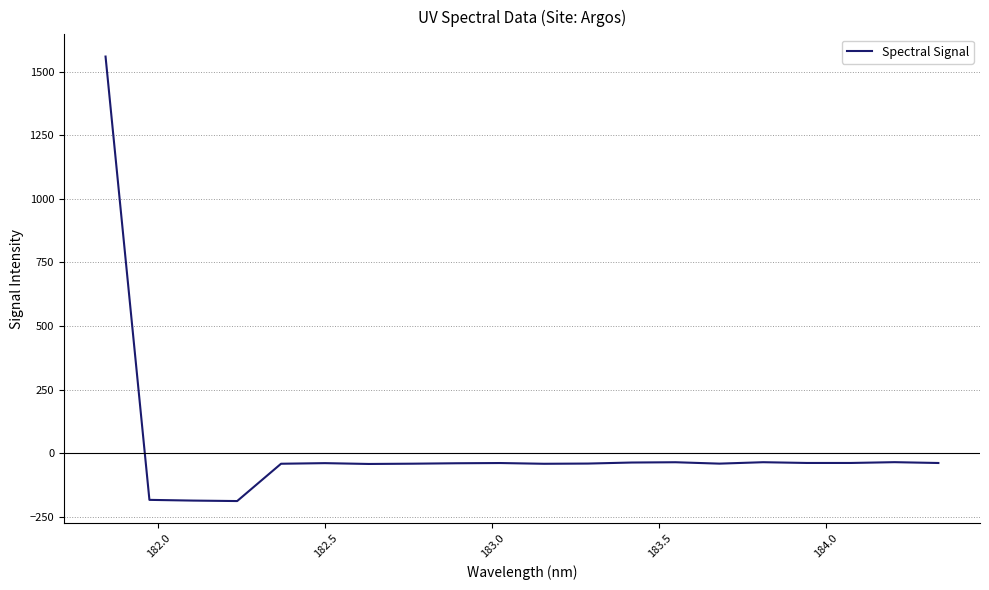

What is the minimum value shown in the chart?

-188.5